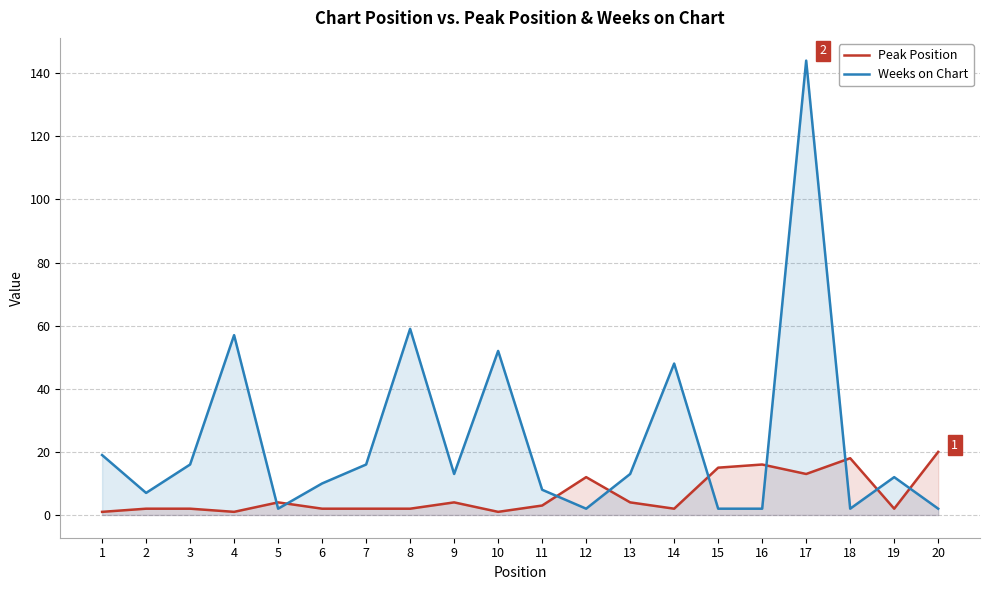

What is the minimum value shown in the chart?

1